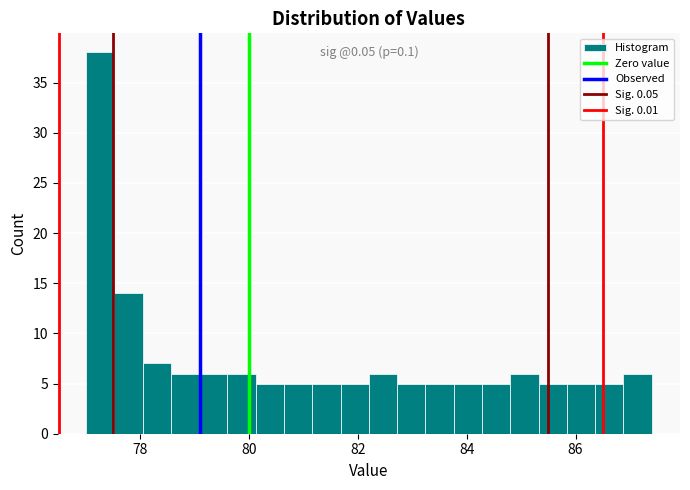

Read against the x-axis, roughly where is the centre of the tallest bar?

77.2